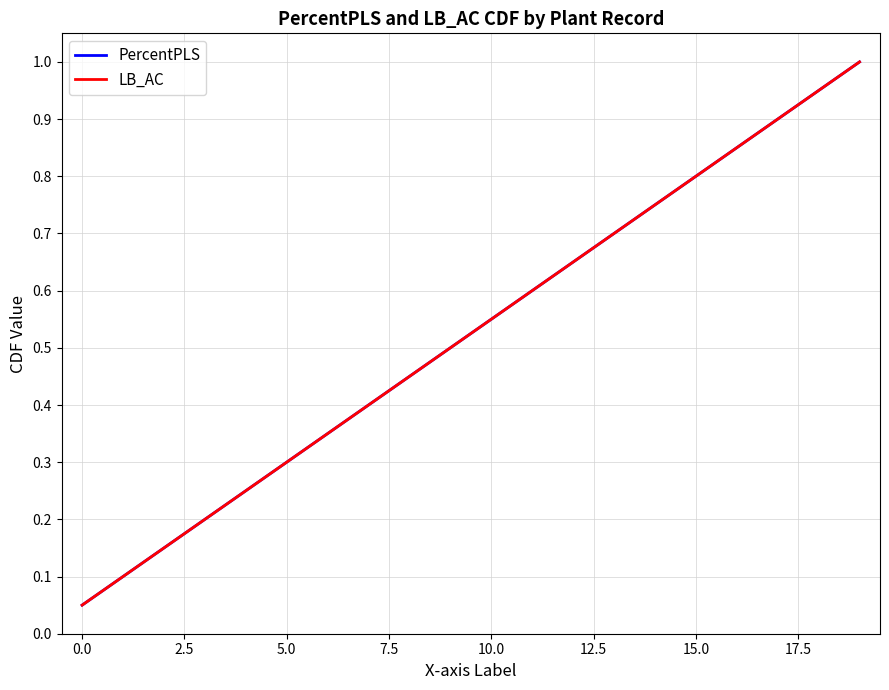

Does the chart have visible grid lines?

Yes